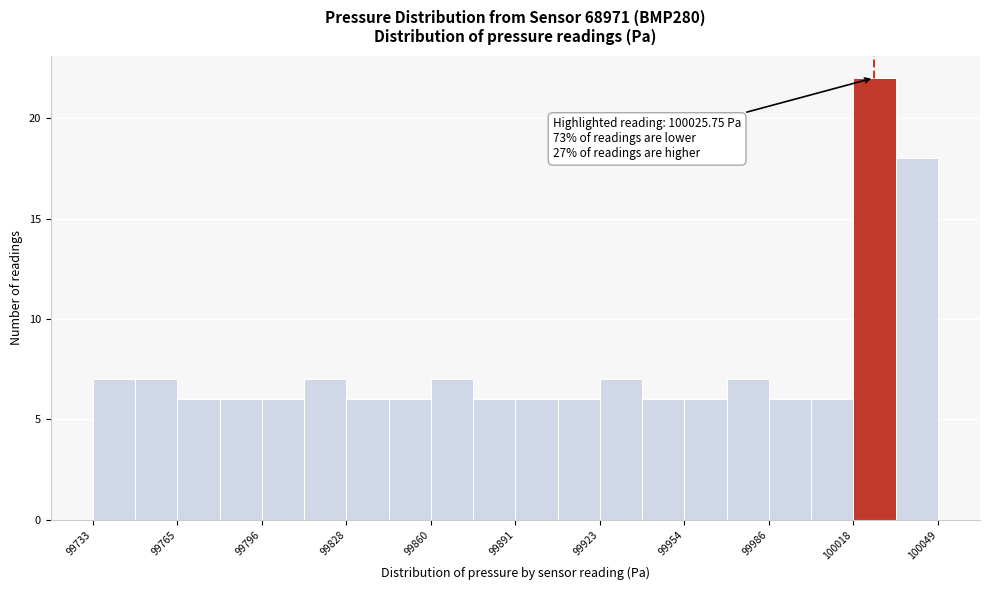

Around what value on the x-axis is the tallest bar? Give the approximate position of its centre, as read against the axis.

100025